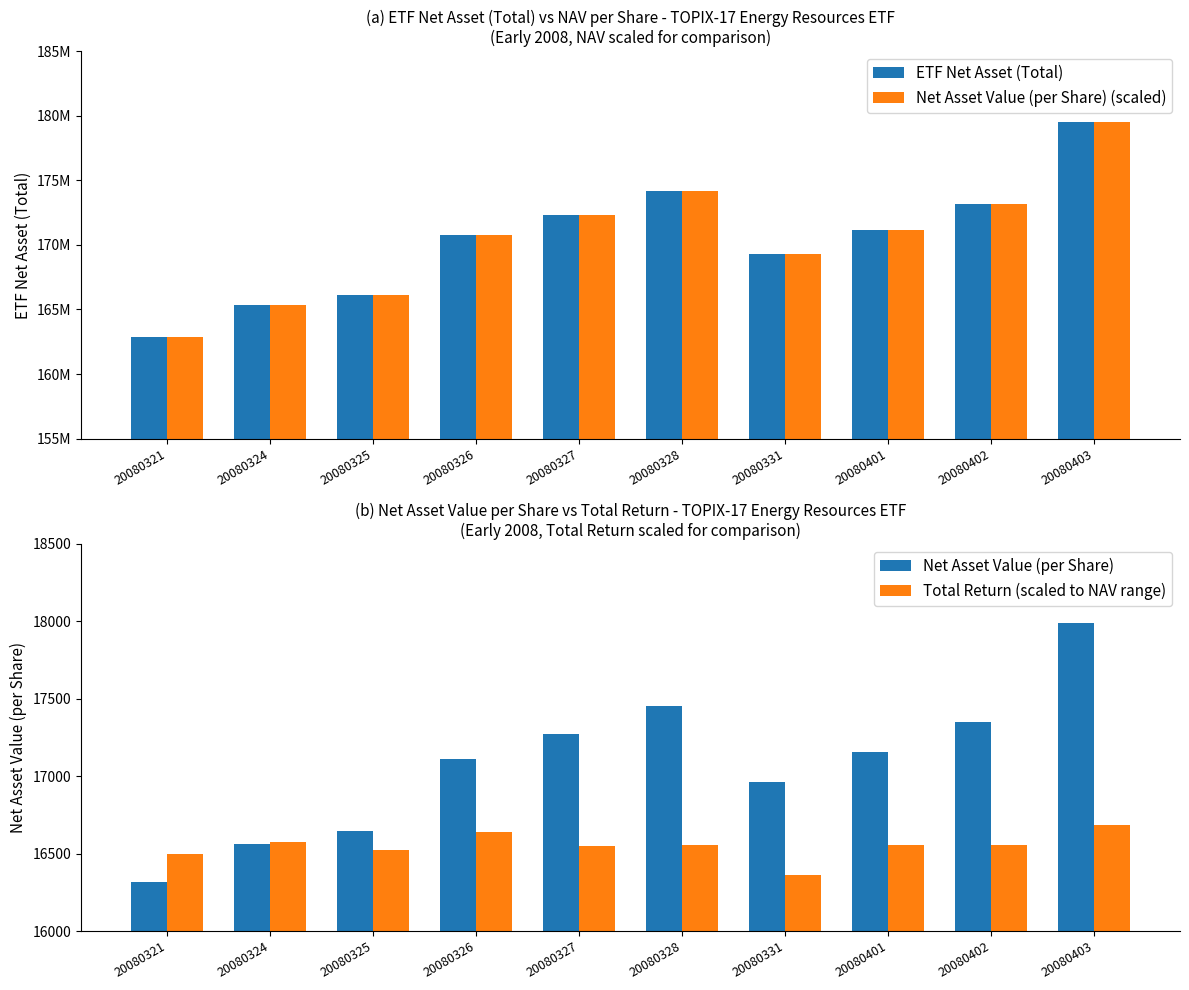

What is the difference between the maximum and minimum values in the Net Asset Value (per Share) series?

1668.7